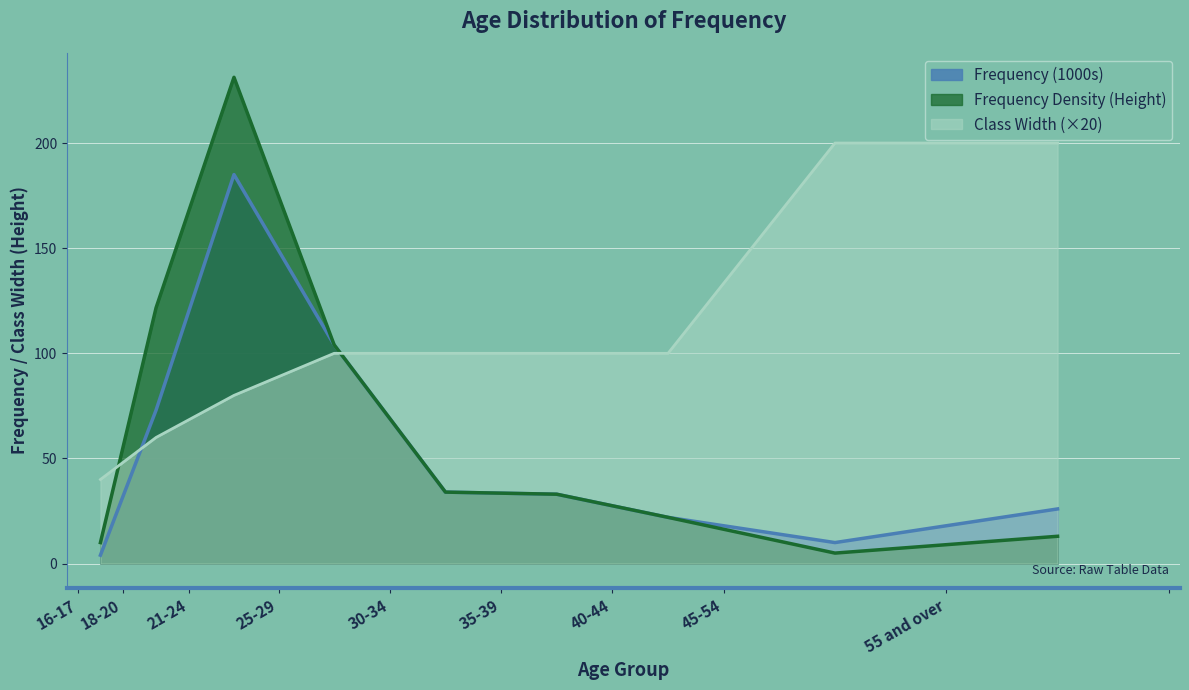

At how many categories does at least one series exceed 41?

8